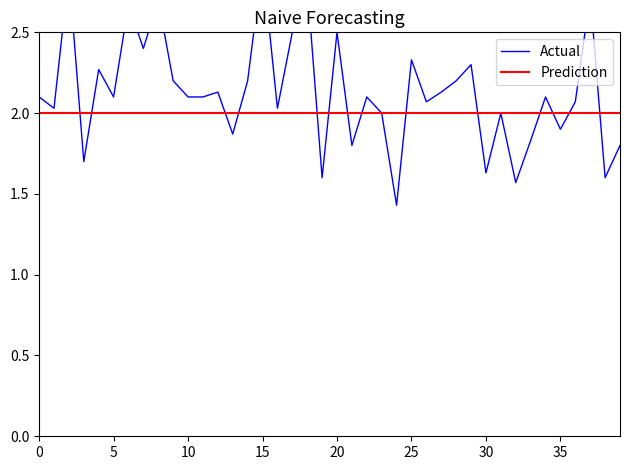

At which category does the chart reach its minimum across all series?

24